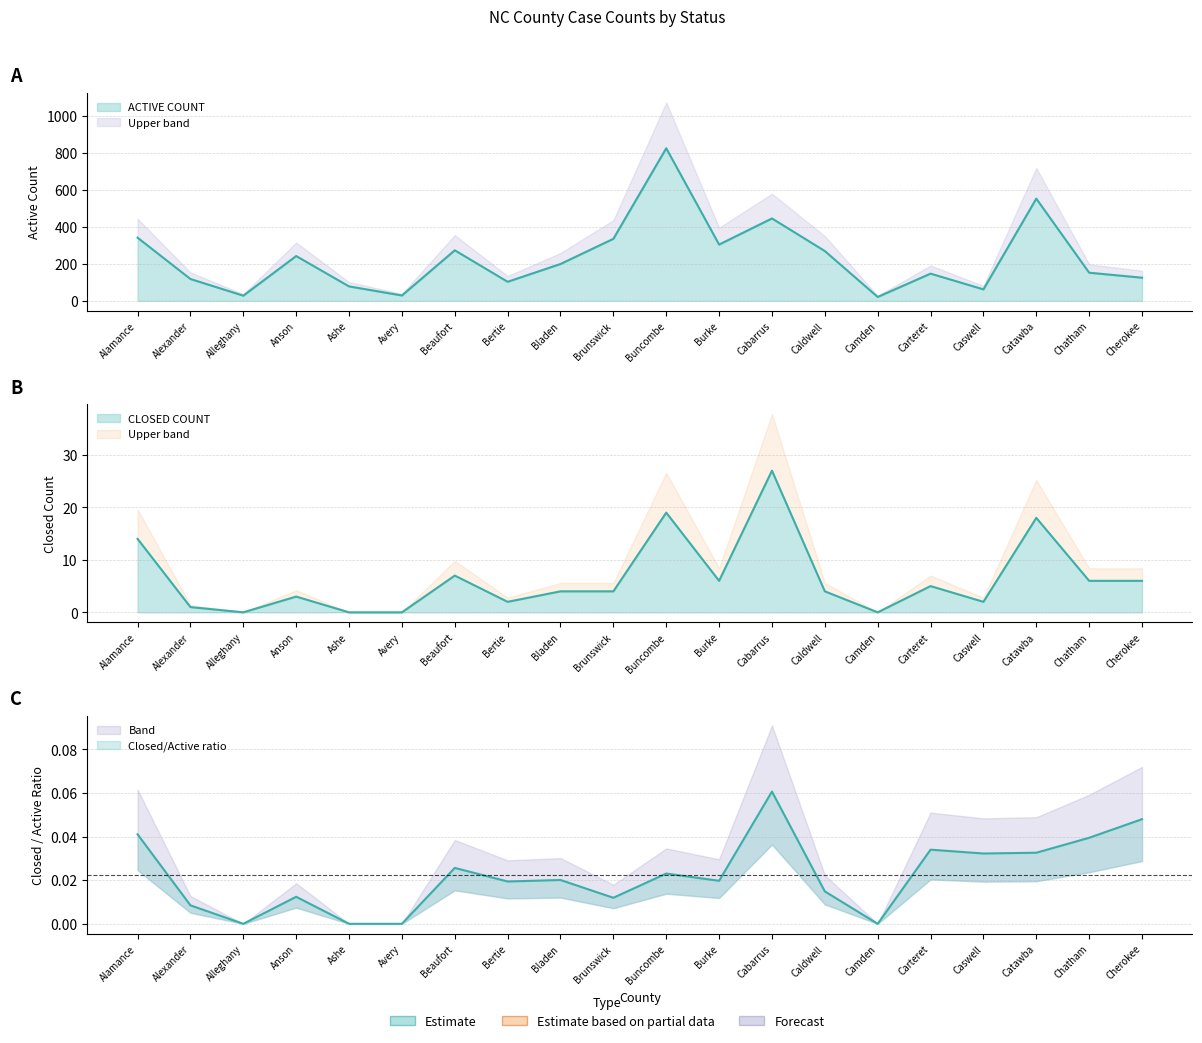

What is the total value across all series at Bertie?

105